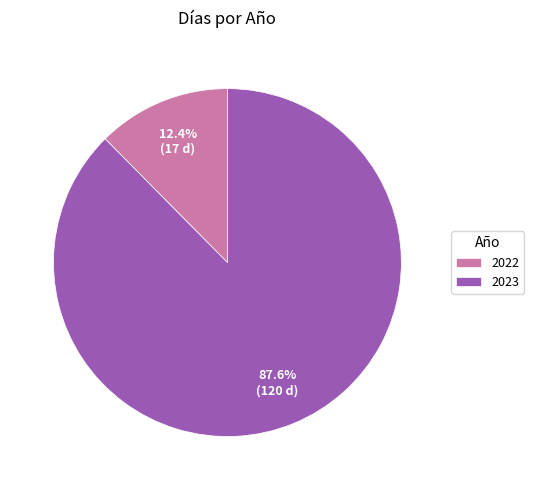

What percentage is NOT represented by 2023?

12.4%